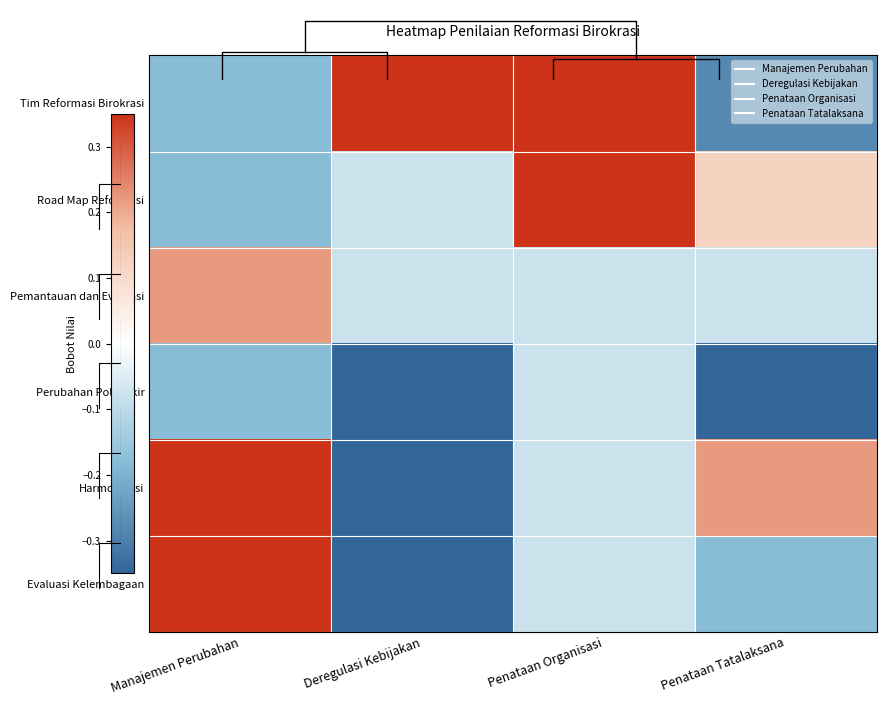

Is the value of Perubahan Pola Pikir at Deregulasi Kebijakan greater than the value of Pemantauan dan Evaluasi at Penataan Organisasi?

No